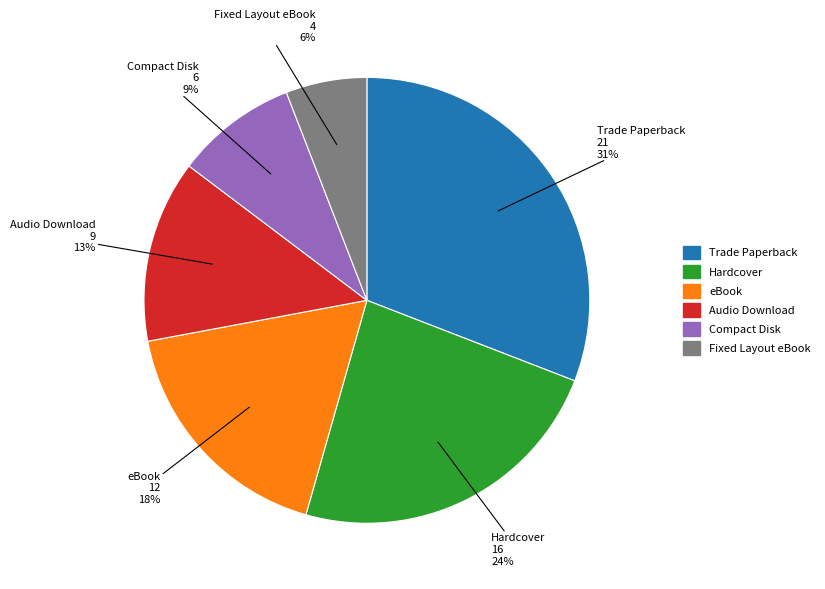

To the nearest percent, what is the difference between the eBook and Hardcover slice percentages?

6%